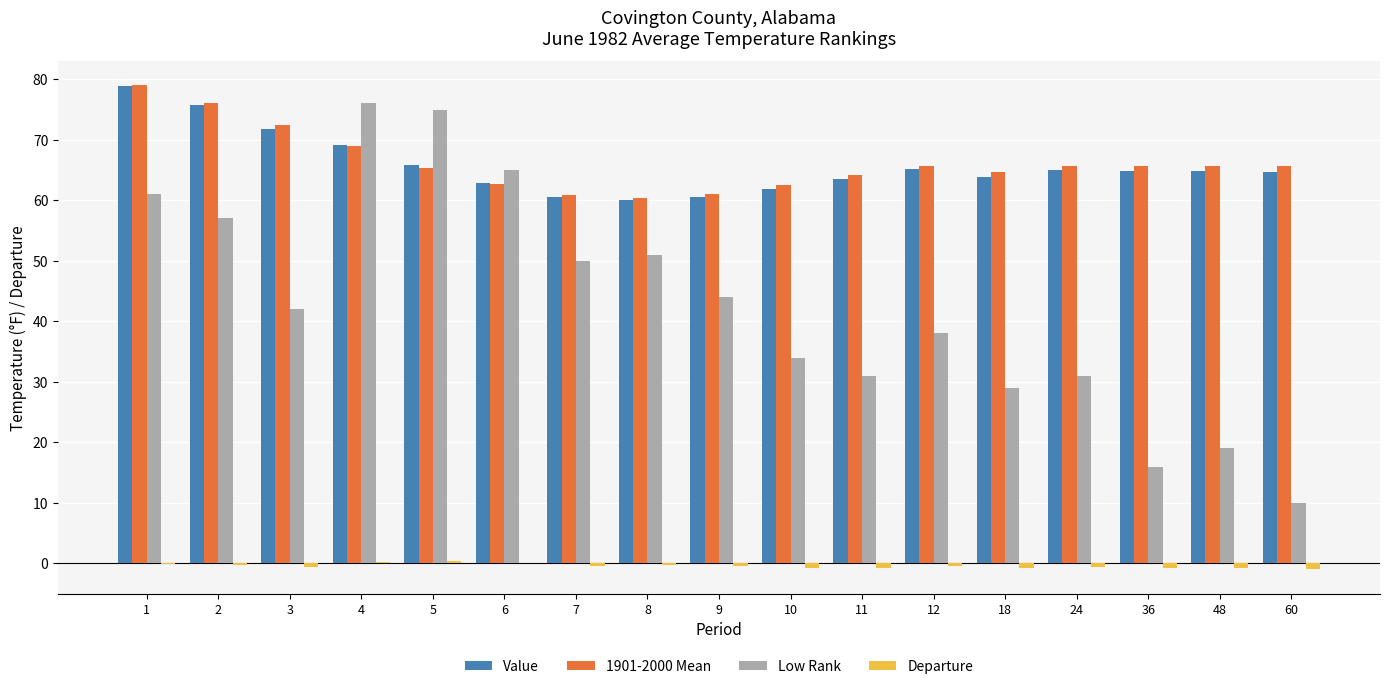

What is the total value across all series at 36?

145.6